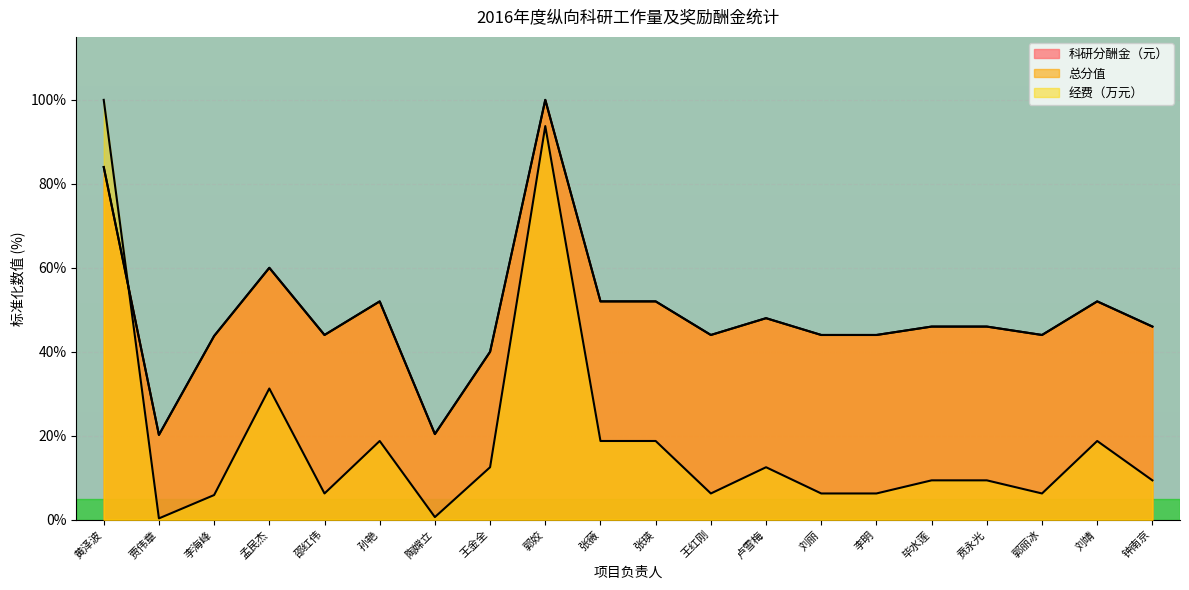

Rank the series at 邵红伟 from highest to lowest value.

科研分酬金（元）, 总分值, 经费（万元）